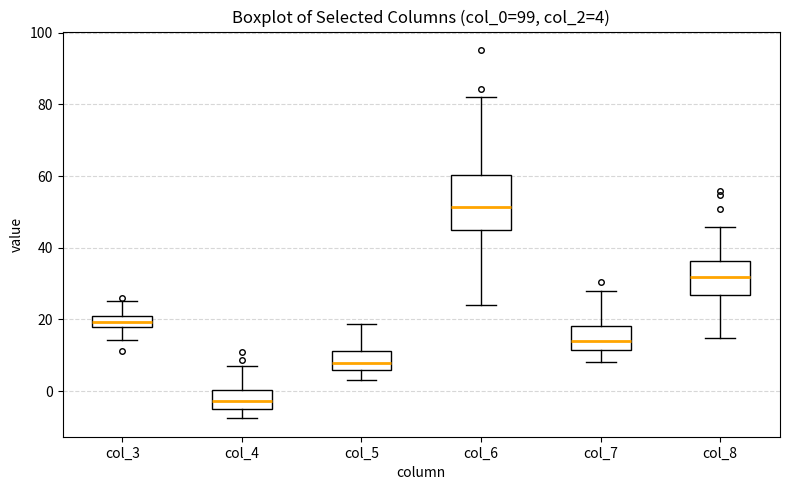

Which box is the tallest, from its lower edge to its upper edge?

col_6